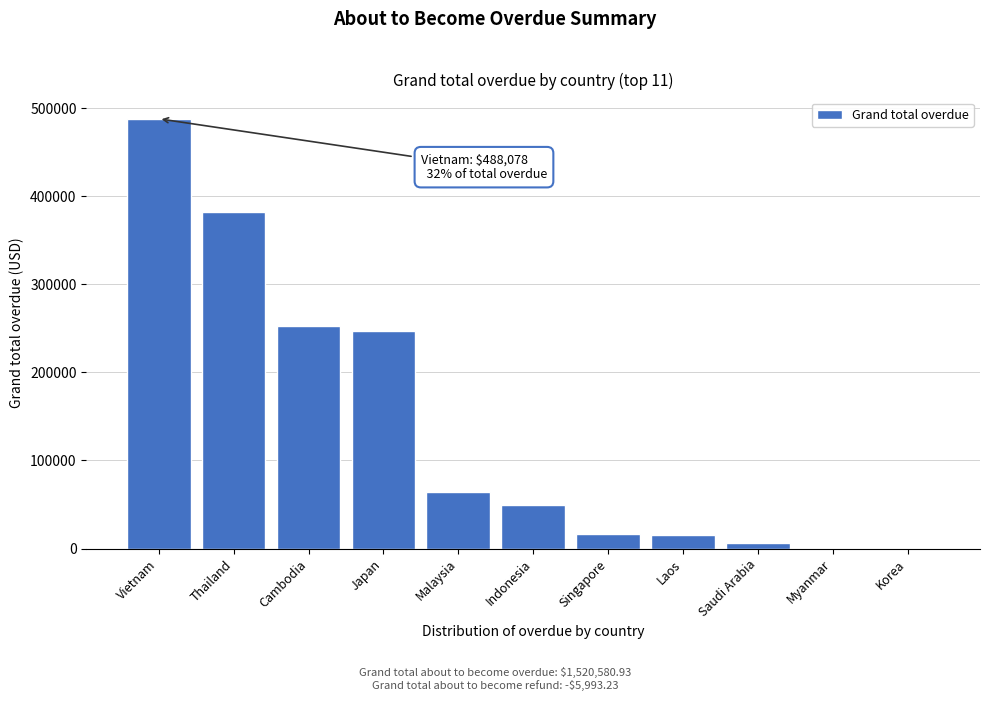

The value at Malaysia is 91906.4. True or false?

False